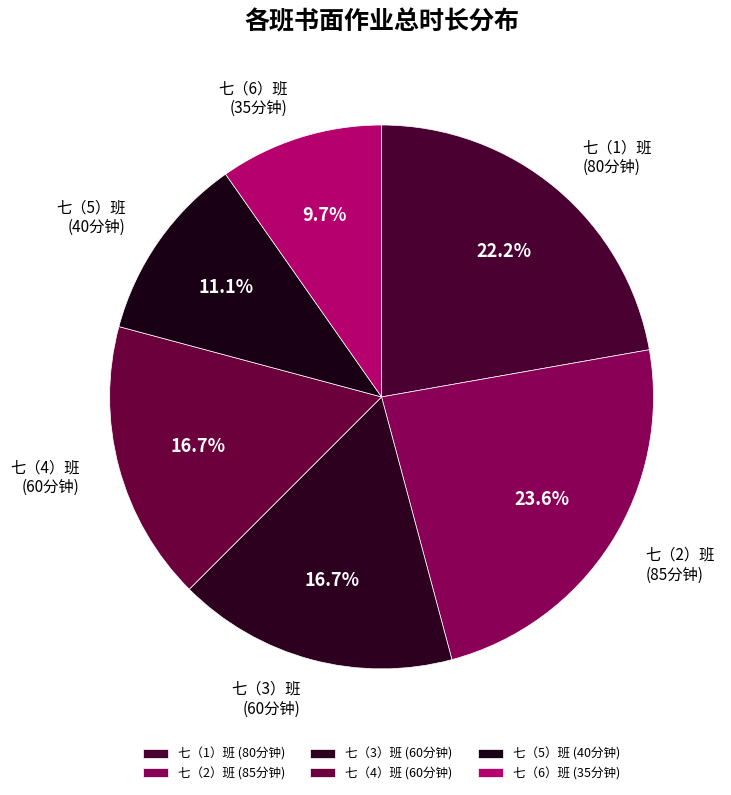

How many slices are in this pie chart?

6